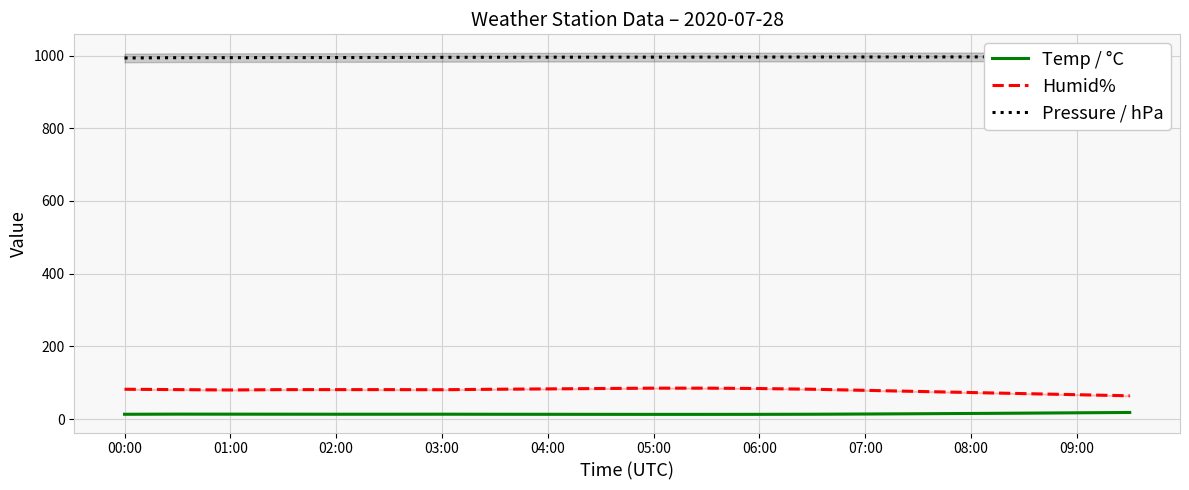

Is it true that Temp / °C equals 13.3 at 02:00?

True